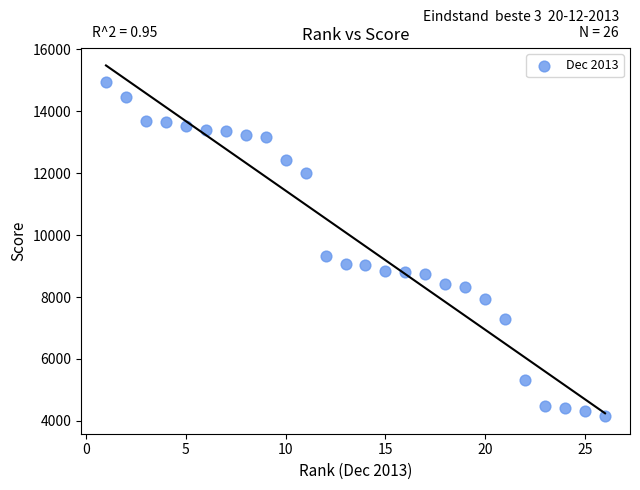

What Y value in the scatter plot is closest to 9553?

9334